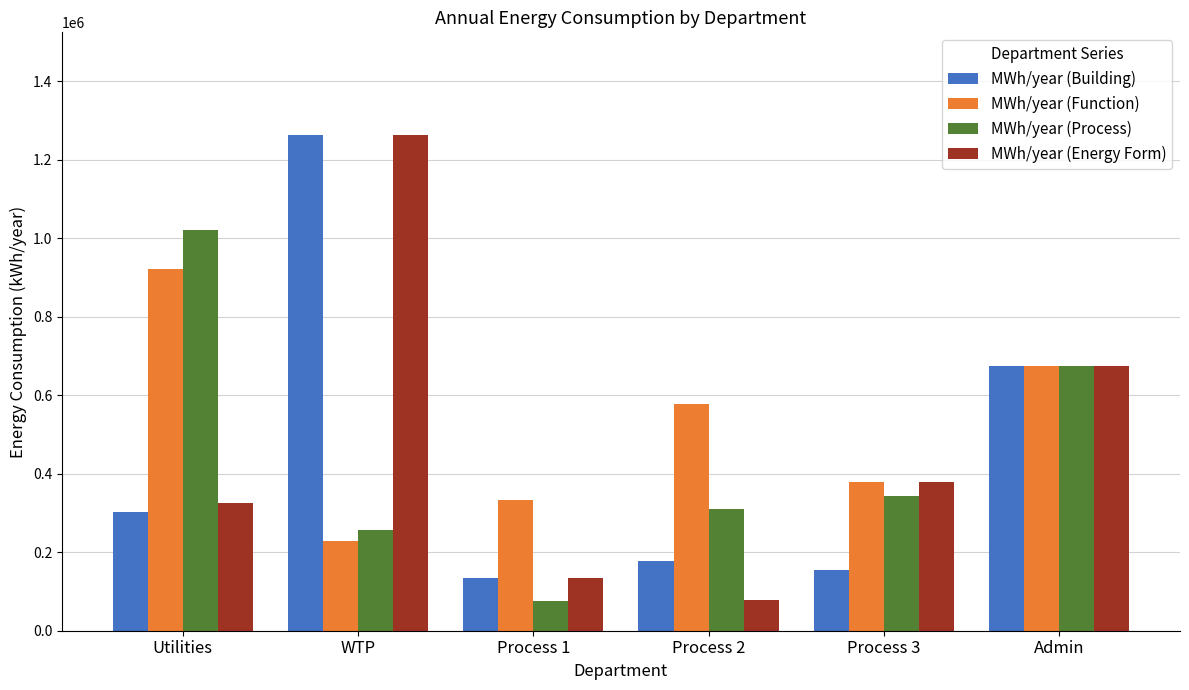

What is the approximate value of MWh/year (Energy Form) at Utilities?

324875.9